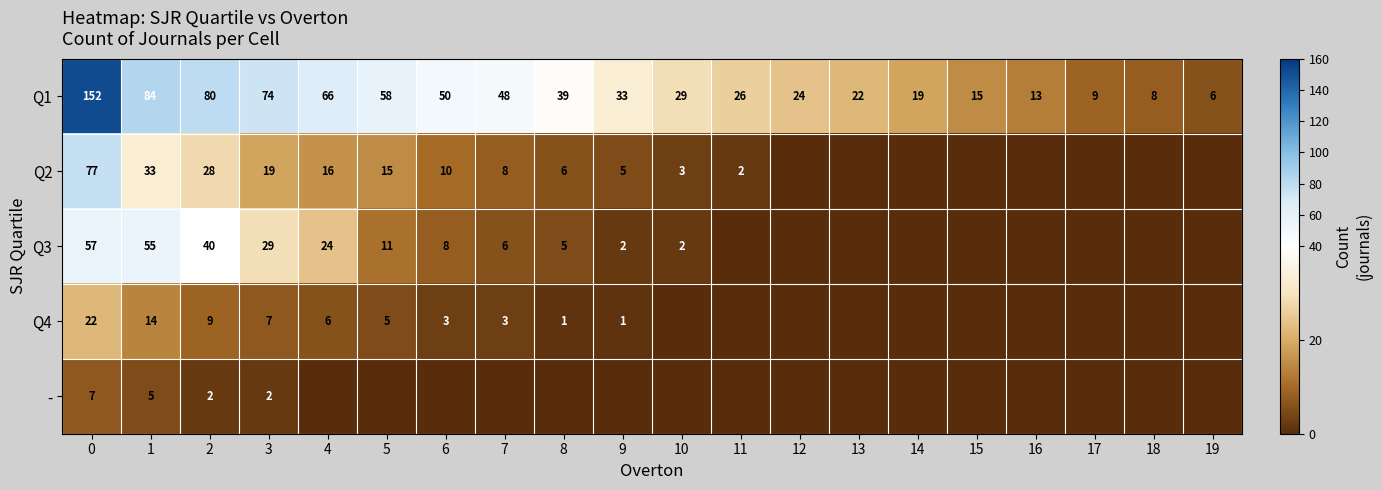

Is it true that - equals 7 at 1?

False